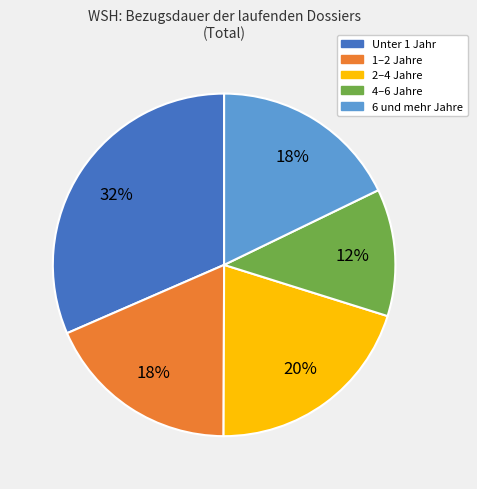

To the nearest percent, what is the difference between the largest and smallest slice percentages?

20%